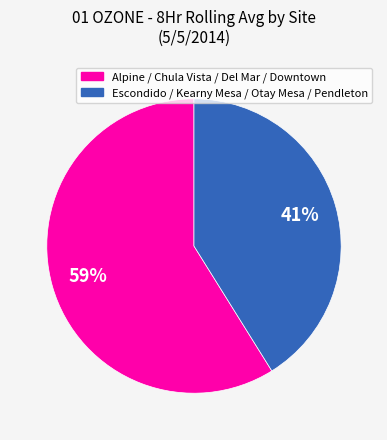

Is there a majority slice in this chart?

Yes